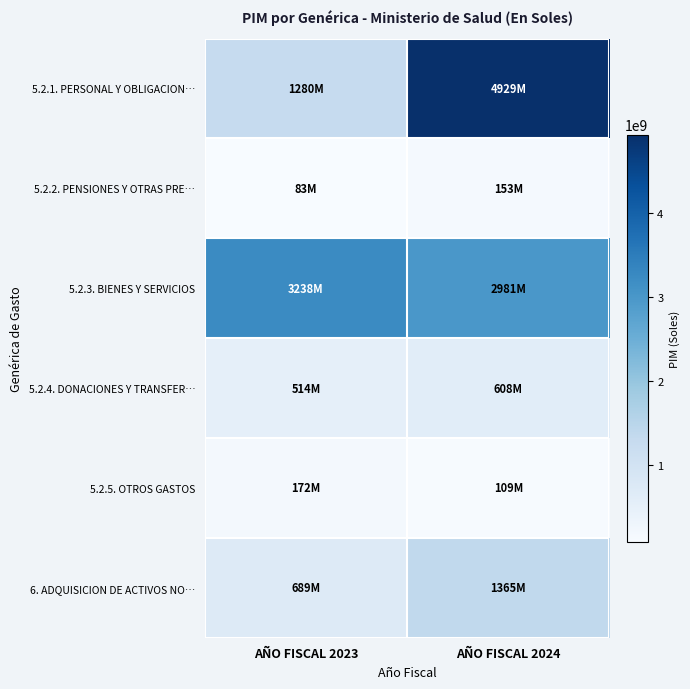

List the series in order of their peak value, lowest first.

5.2.2. PENSIONES Y OTRAS PRE…, 5.2.5. OTROS GASTOS, 5.2.4. DONACIONES Y TRANSFER…, 6. ADQUISICION DE ACTIVOS NO…, 5.2.3. BIENES Y SERVICIOS, 5.2.1. PERSONAL Y OBLIGACION…